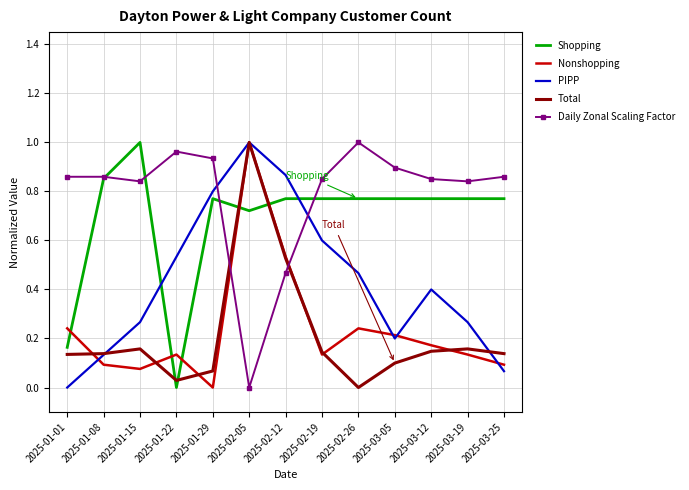

What position from the left is 2025-03-05?

10